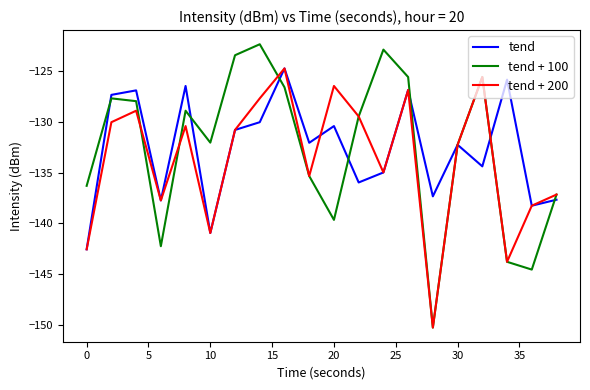

Which series has the widest spread of values?

tend + 100